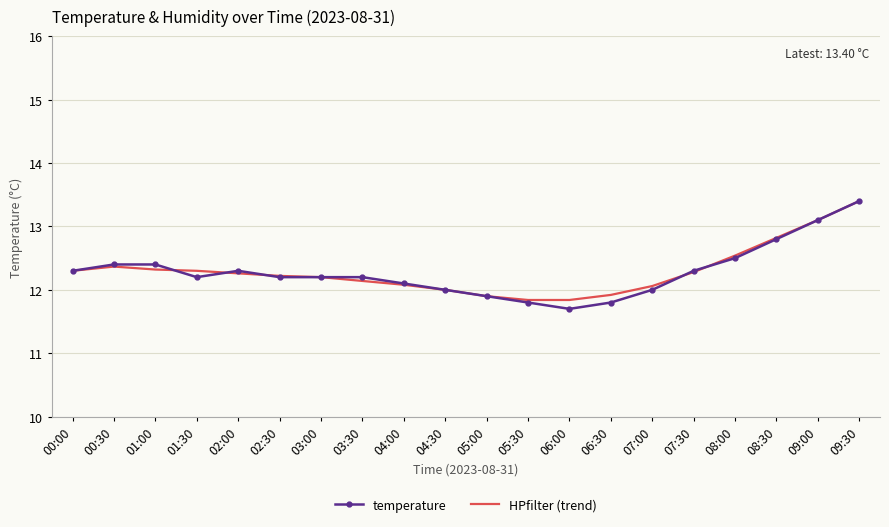

Which series has the largest range (max minus min)?

temperature